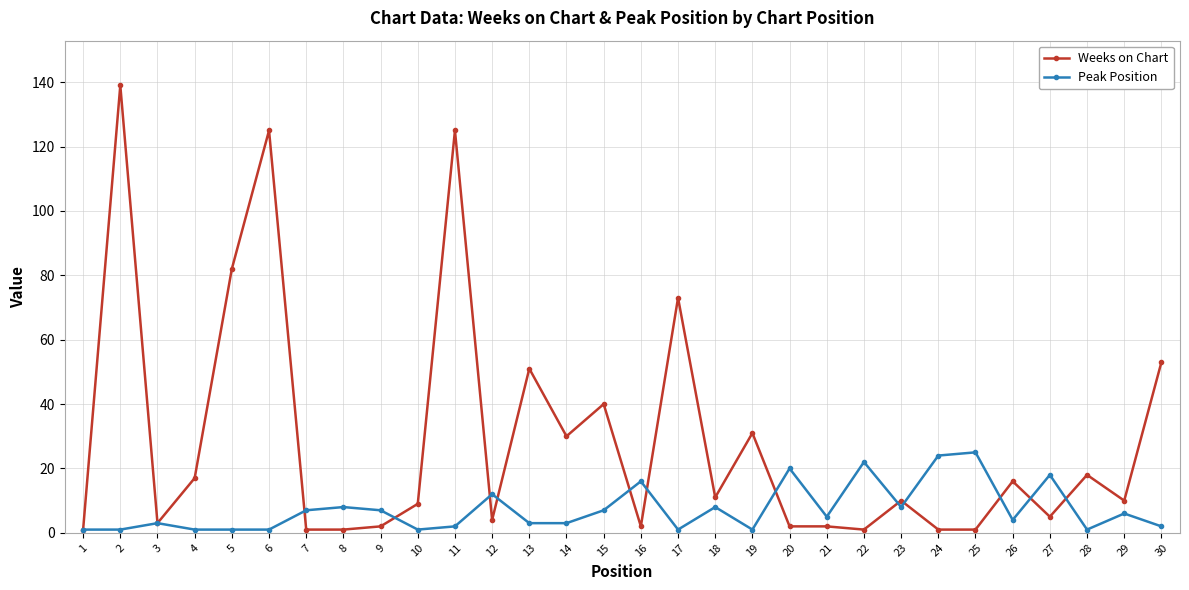

The Weeks on Chart series shows 1 at 22. True or false?

True